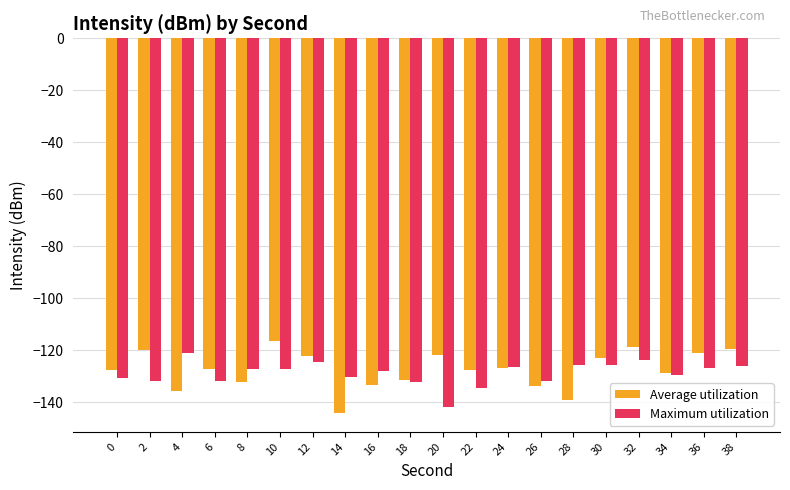

The value of Average utilization at 8 is -132.3. True or false?

True